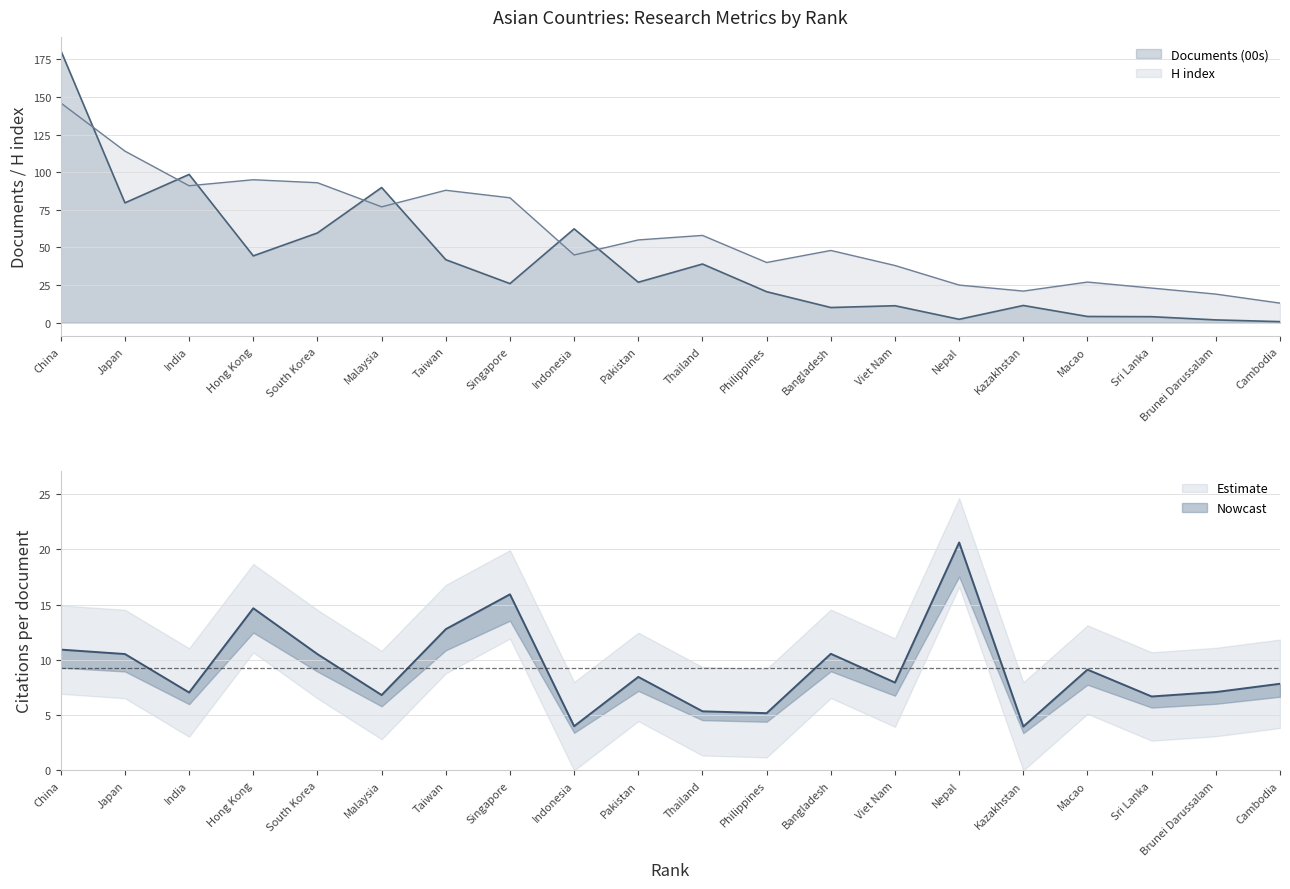

Which series changed the most between Japan and Cambodia?

H index